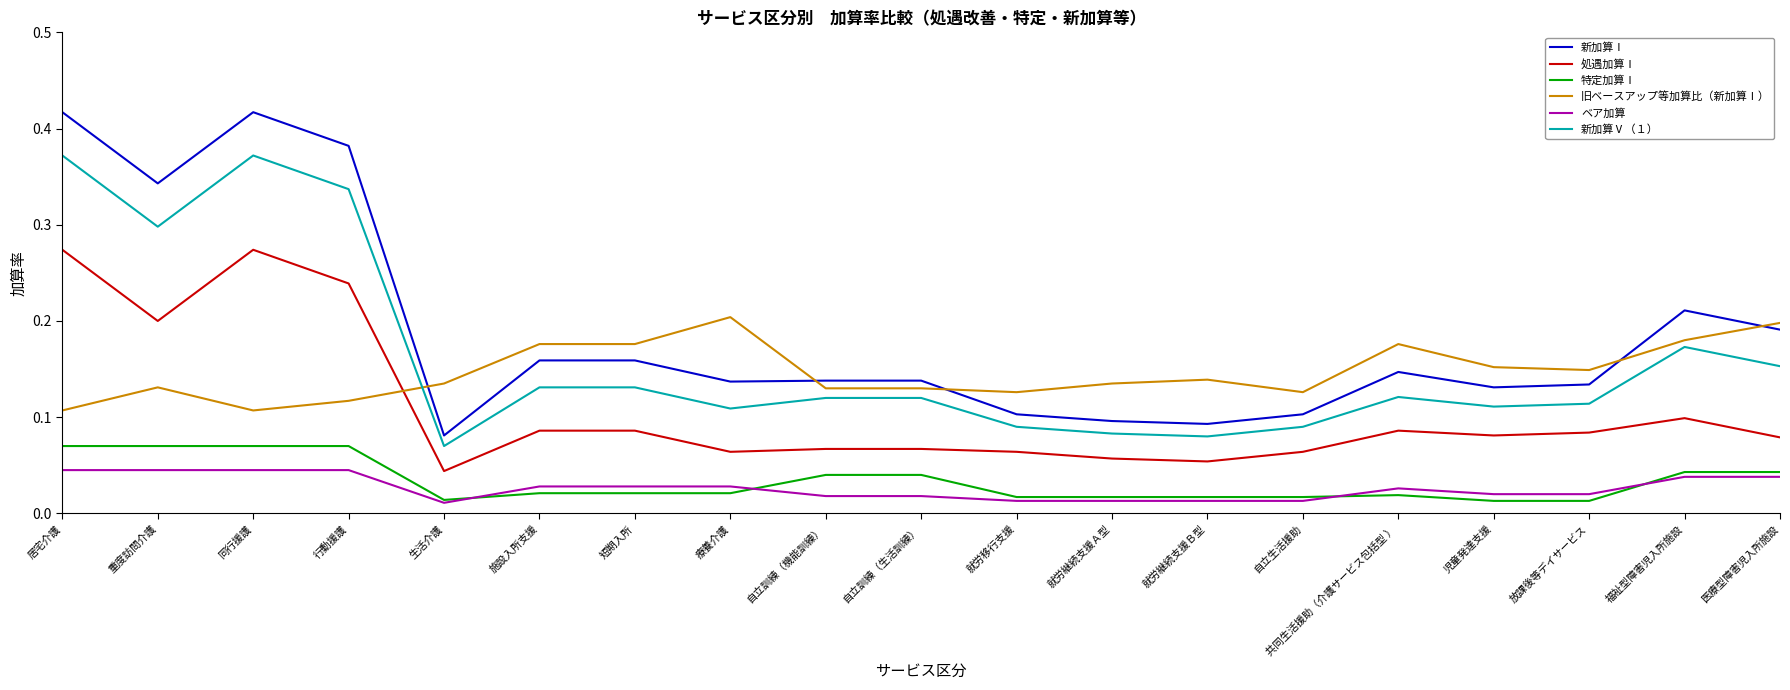

At how many categories does at least one series exceed 0?

19